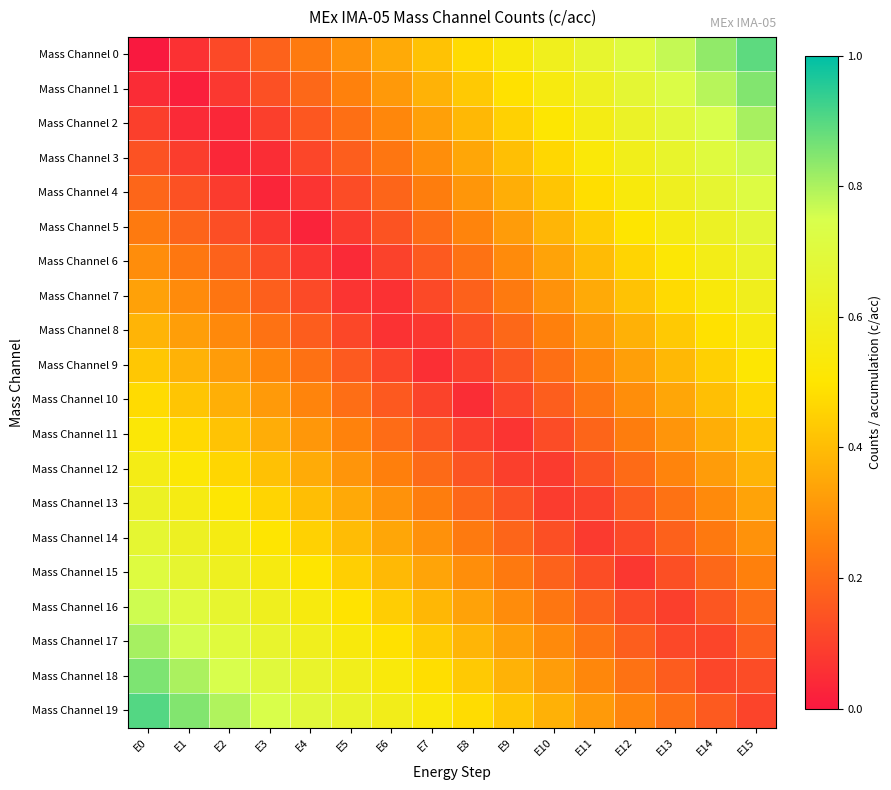

Count the number of categories in the chart.

16